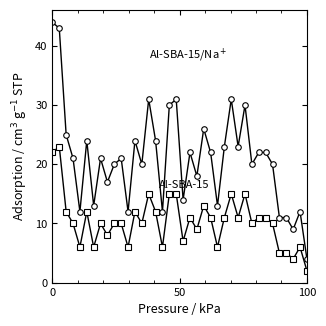

What is the maximum value shown in the chart?

44